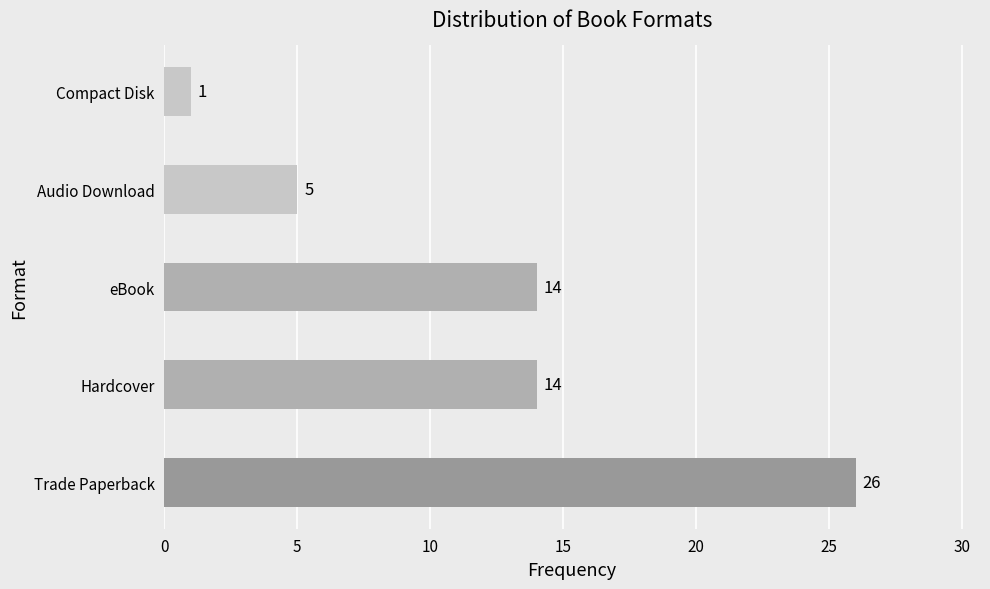

Reading top to bottom, list all the values displayed in this chart.

1	5	14	14	26